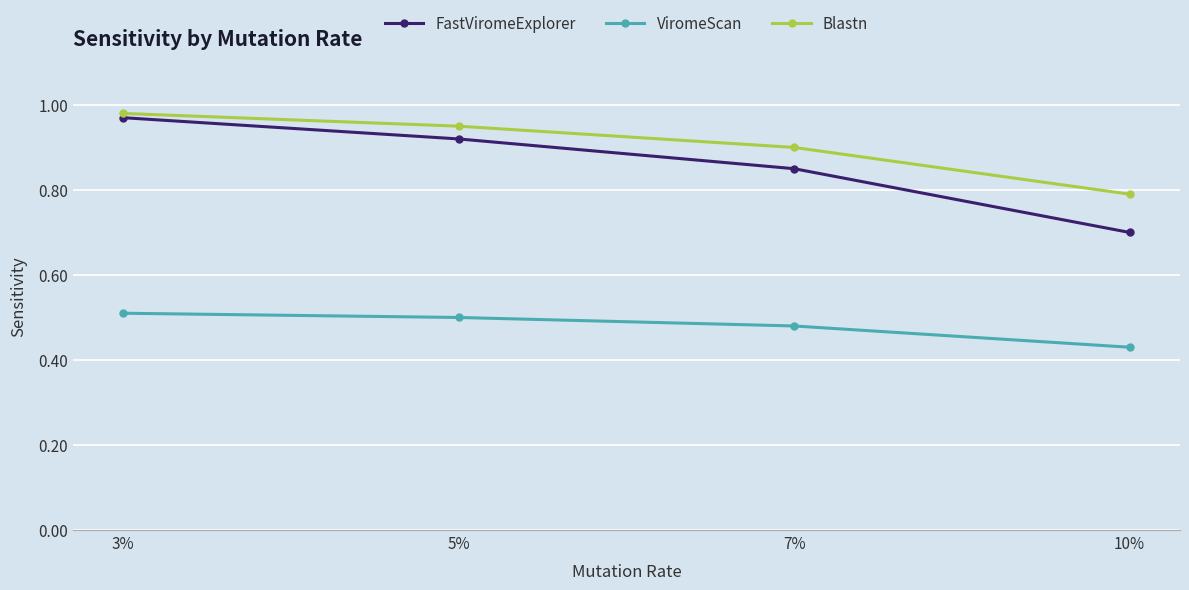

Which series has the largest range (max minus min)?

FastViromeExplorer